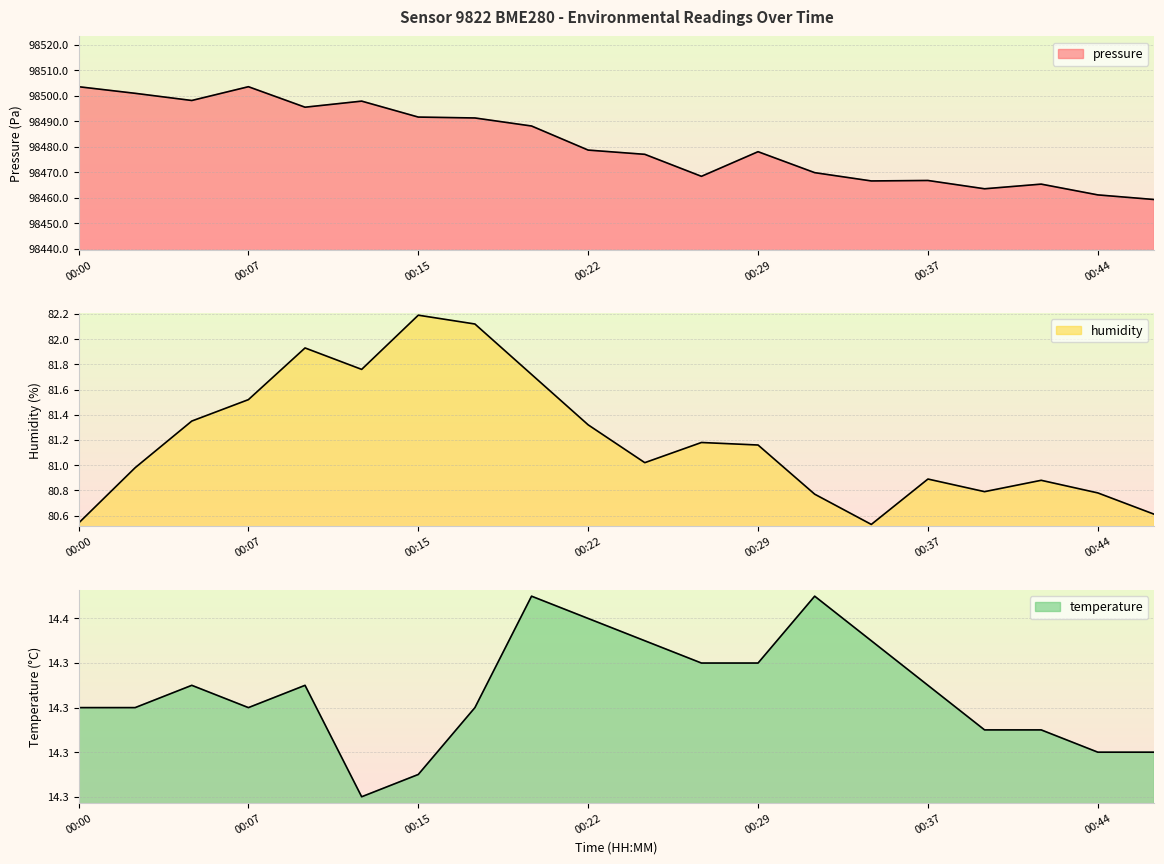

Which label corresponds to the largest value in the chart?

00:00